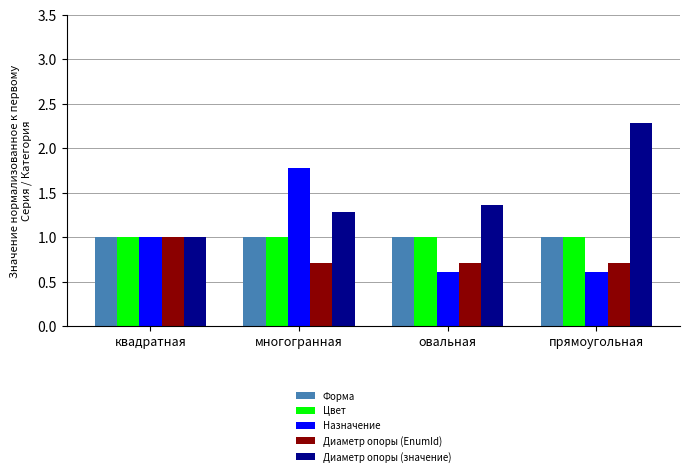

Is it true that Цвет equals 1.0 at квадратная?

True